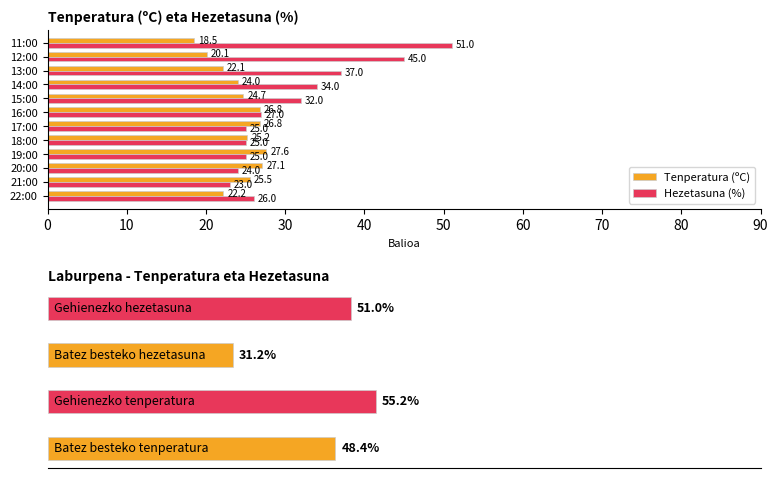

Which series changed the most between 17:00 and 16:00?

Hezetasuna (%)